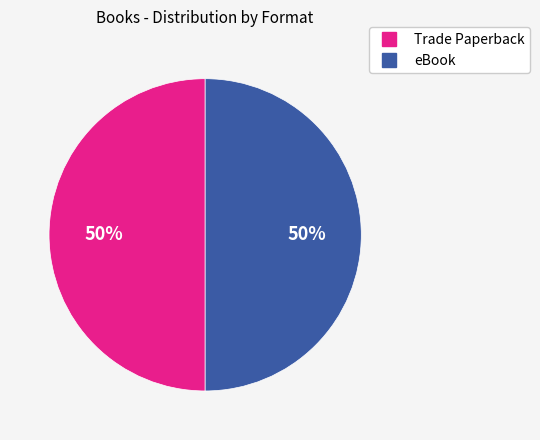

Count the number of slices in the pie.

2